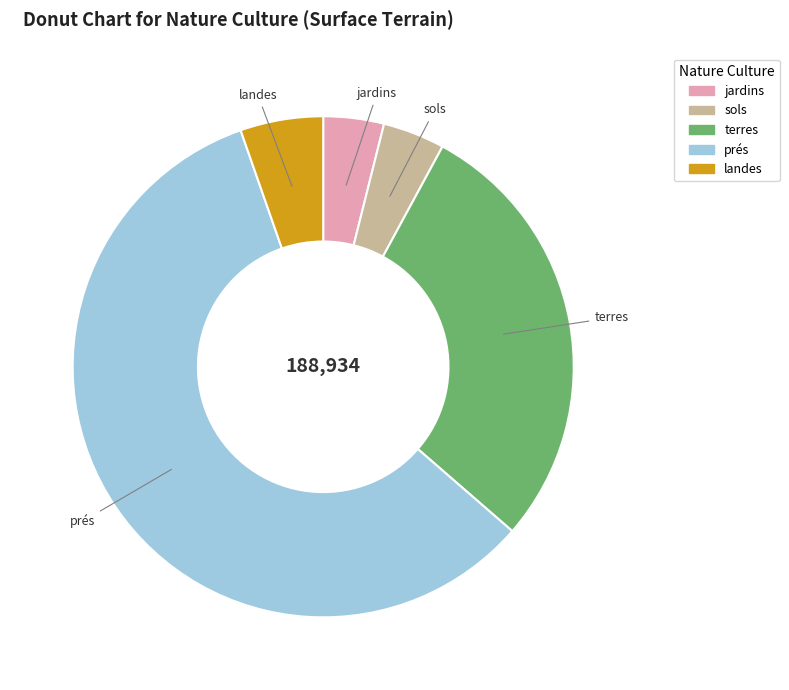

Is there any slice that represents more than half of the pie?

Yes